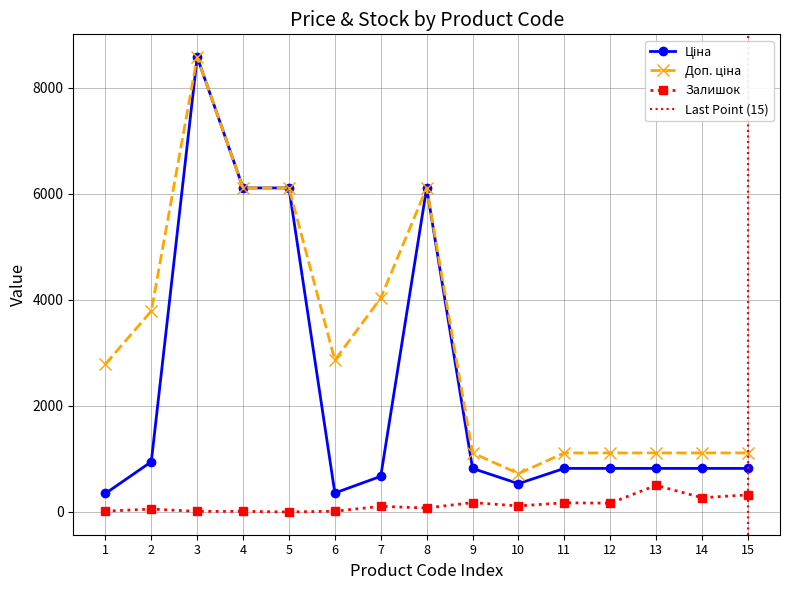

What is the value of the Залишок point at the 10th from the left?

114.0